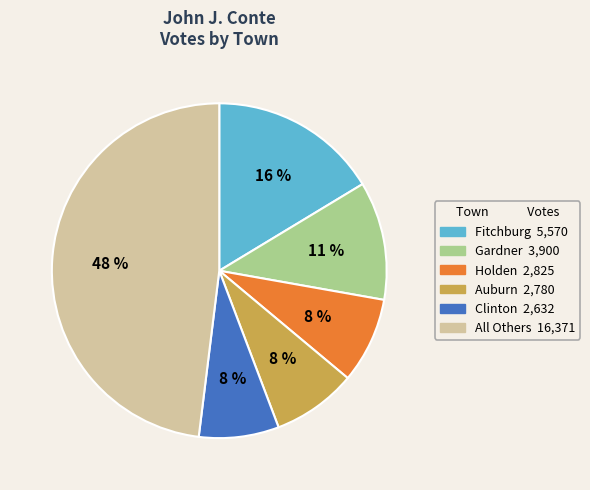

Is there a majority slice in this chart?

No